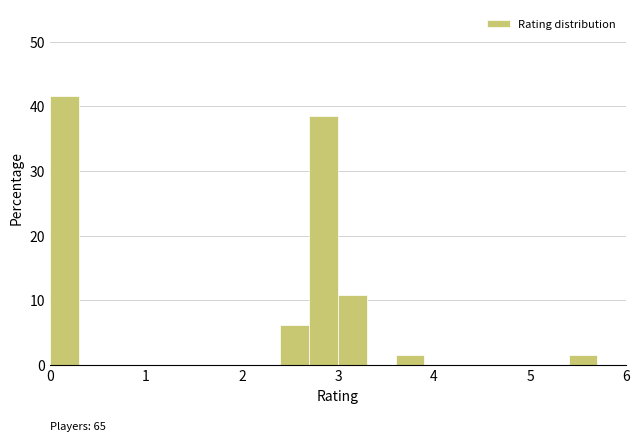

Around what value on the x-axis is the tallest bar? Give the approximate position of its centre, as read against the axis.

0.2